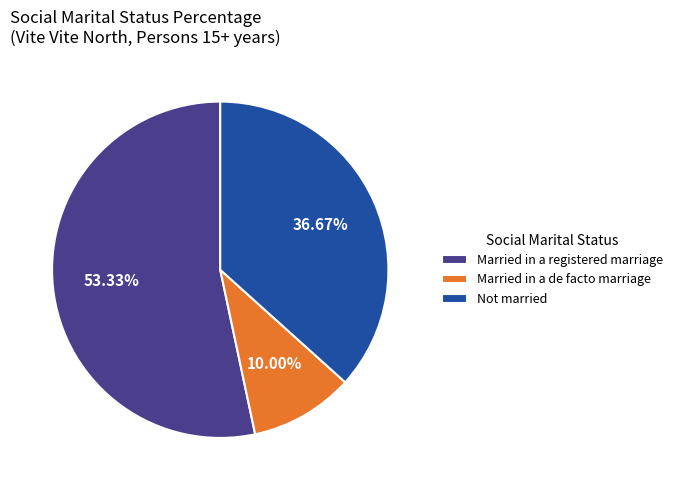

What is the ratio of the value at Not married to the value at Married in a registered marriage?

0.7